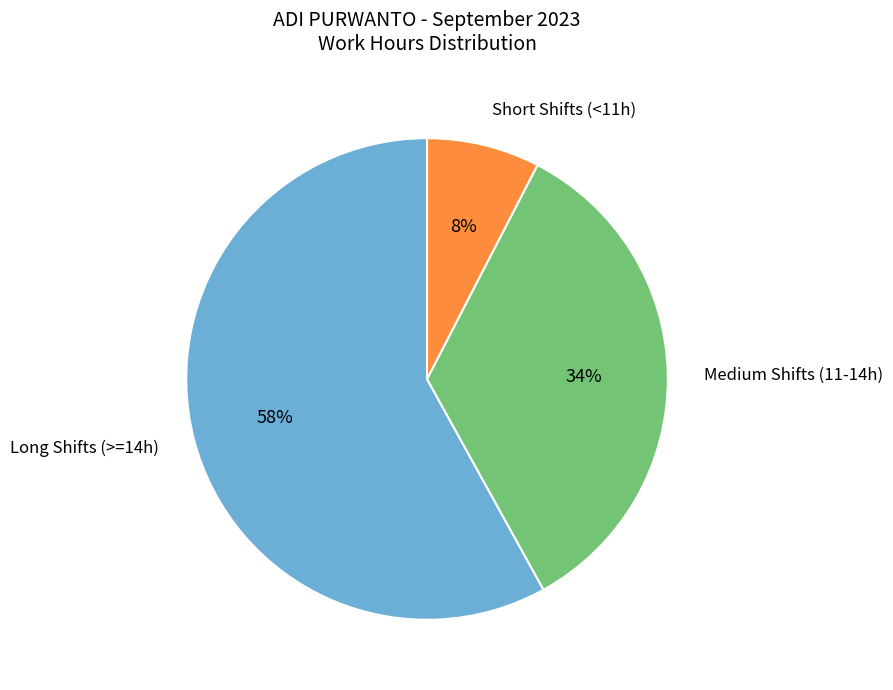

To the nearest percent, what is the difference between the largest and smallest slice percentages?

50%